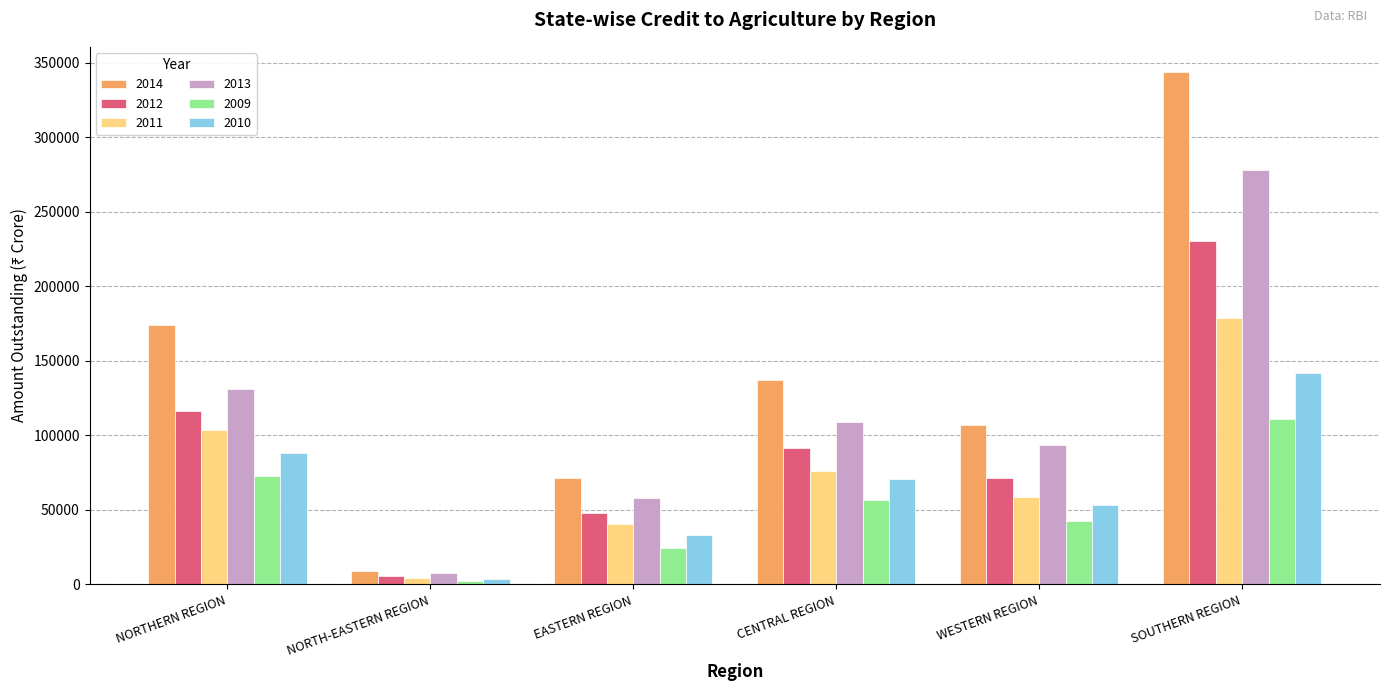

Count the 2010 values in the range 33100 to 88200.

4